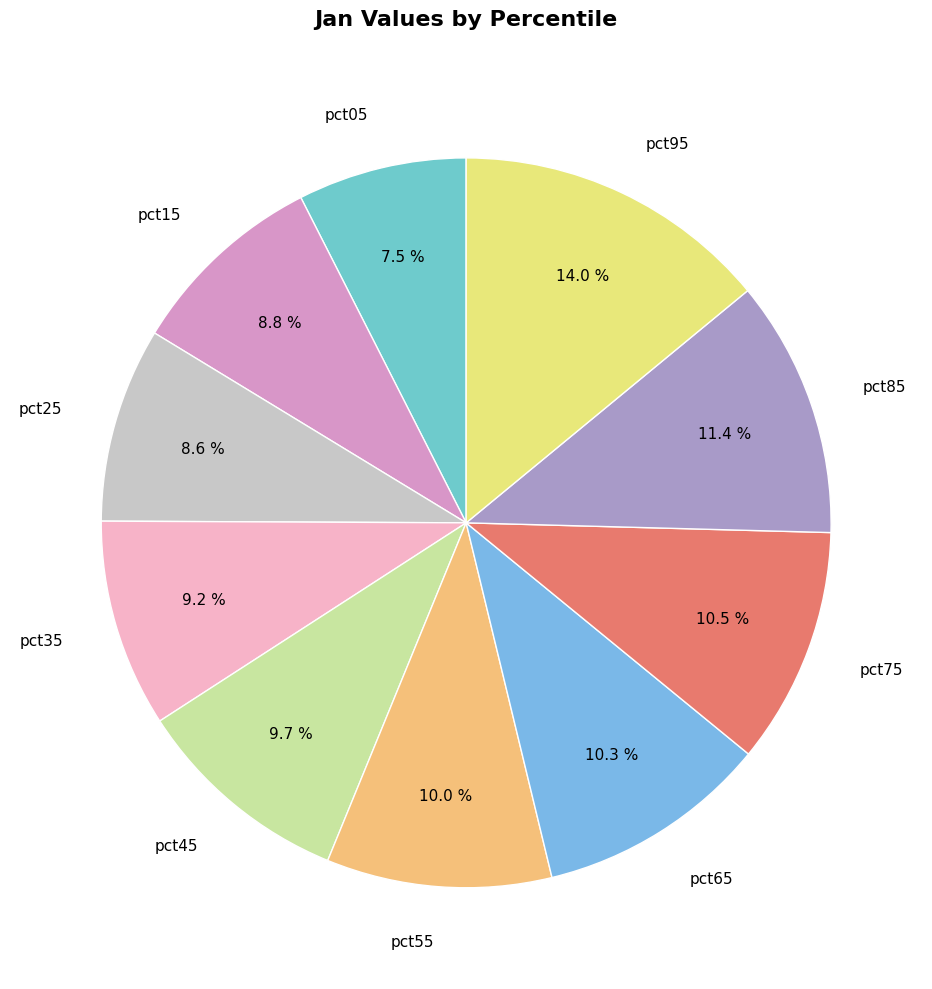

Between pct95 and pct25, which is larger?

pct95